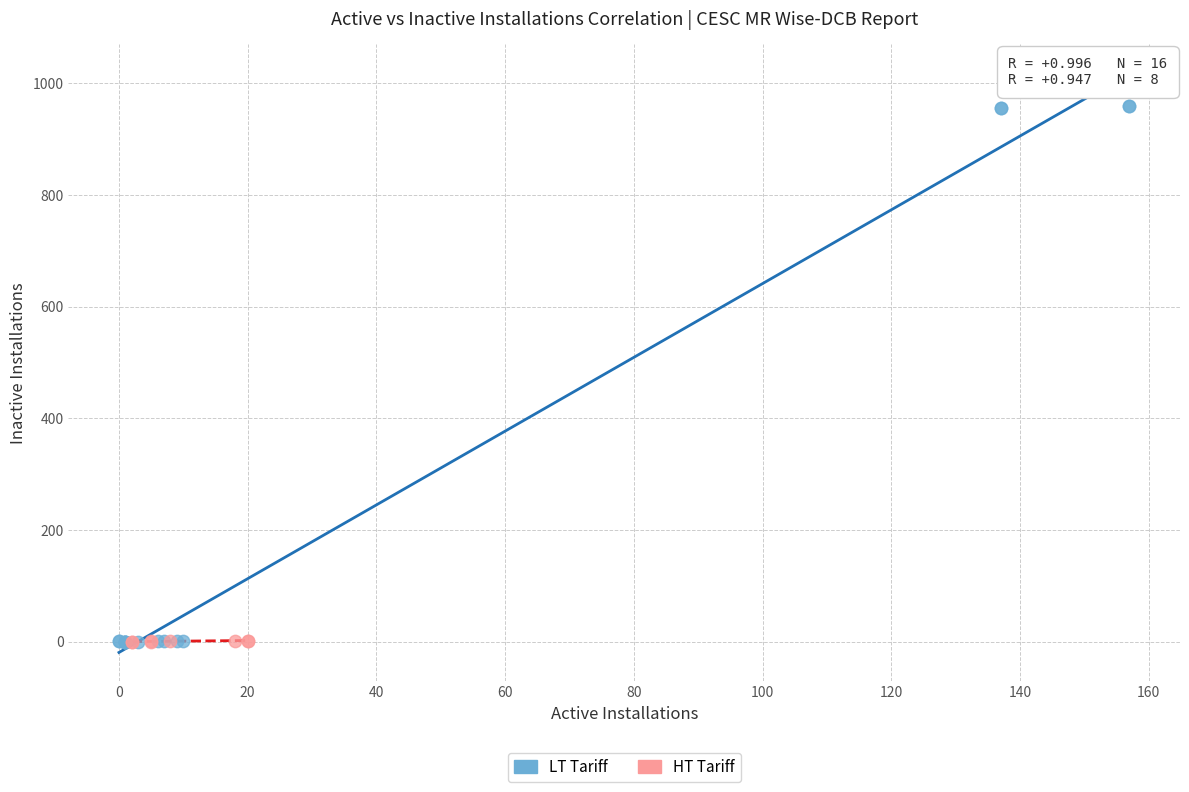

Which series contains the highest Y value?

LT Tariff